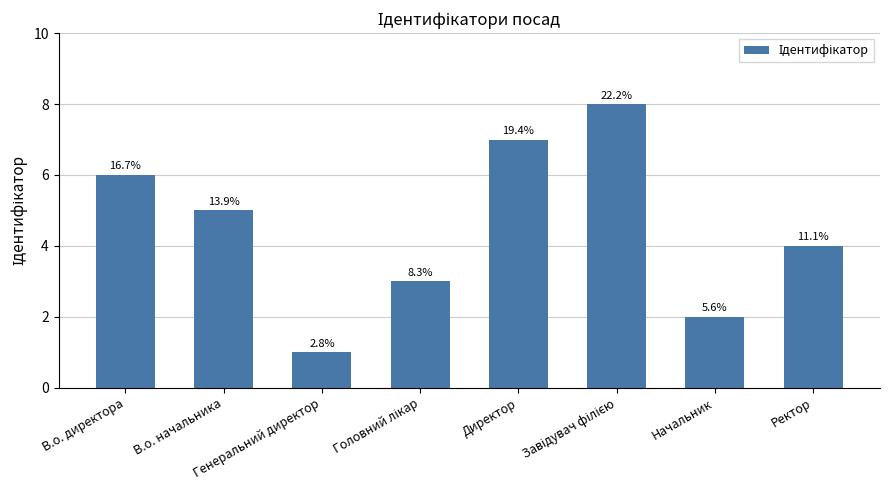

What is the difference between the values at Головний лікар and В.о. директора?

3